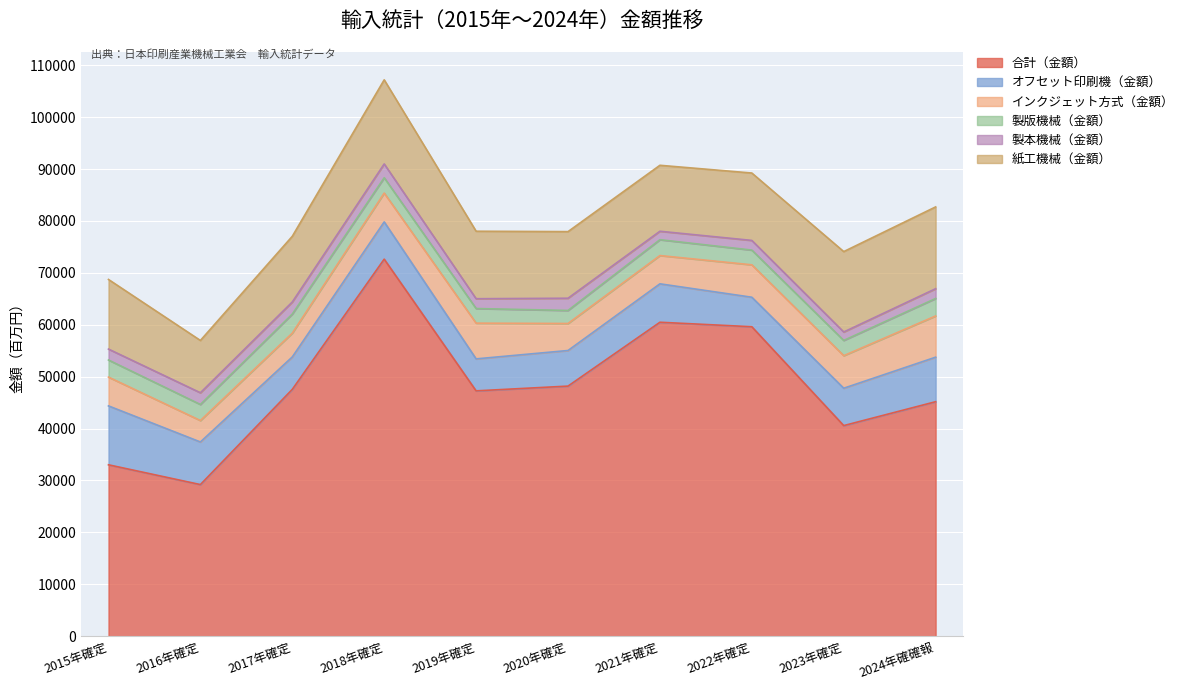

What is the lowest value of the インクジェット方式（金額） series?

4130.0